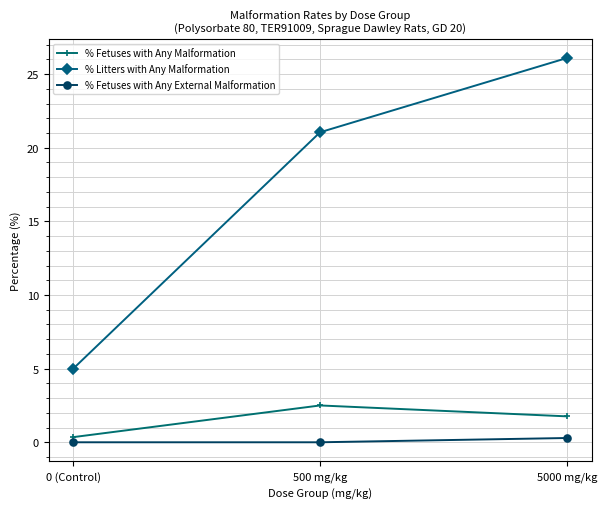

The % Fetuses with Any Malformation series shows 2.5 at 500 mg/kg. True or false?

True